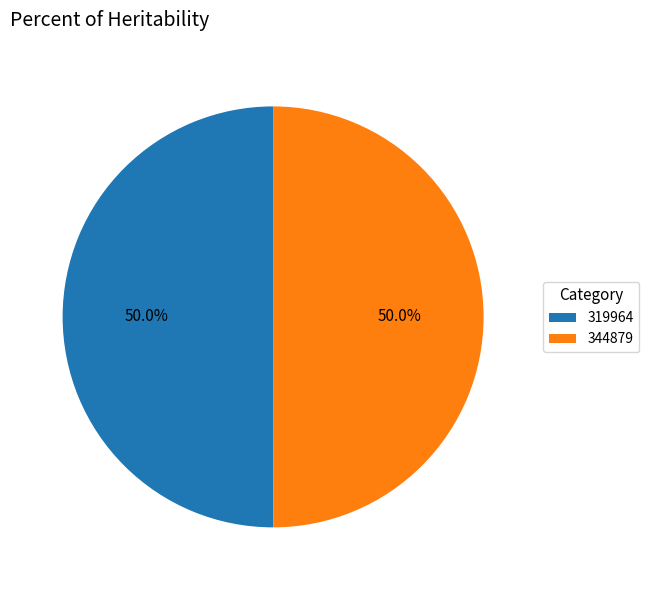

Approximately how many times larger is the value at 344879 compared to 319964?

1.0